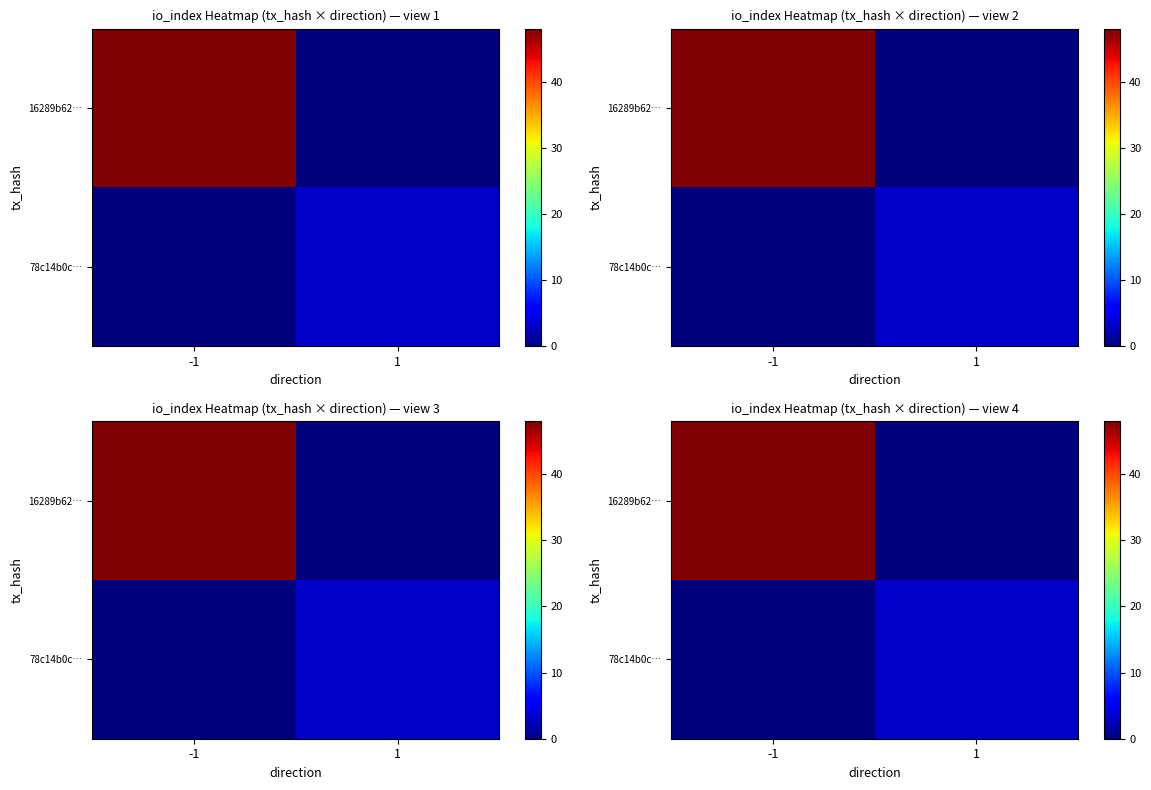

Between -1 and 1, which is larger?

-1